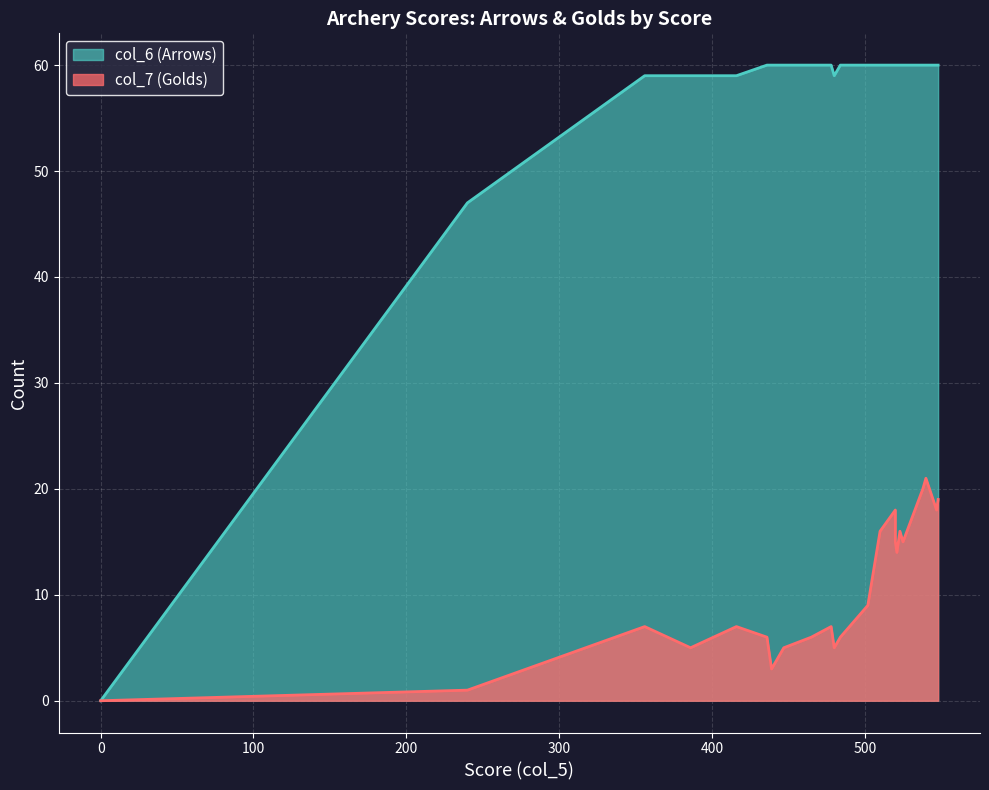

Where is the first local minimum for col_7 (Golds)?

386